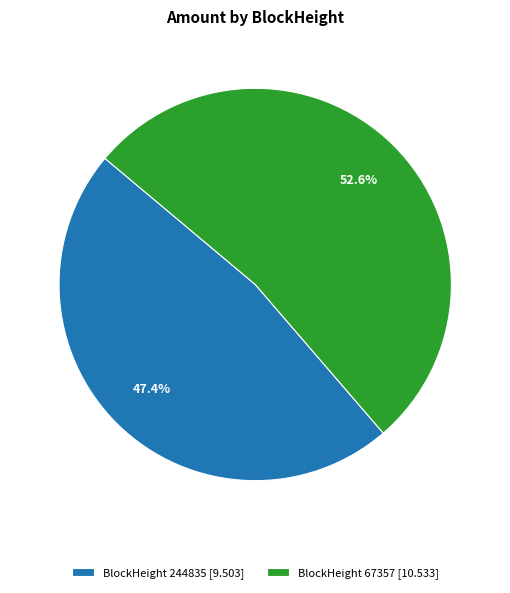

Approximately how many times larger is the value at BlockHeight 67357 [10.533] compared to BlockHeight 244835 [9.503]?

1.1